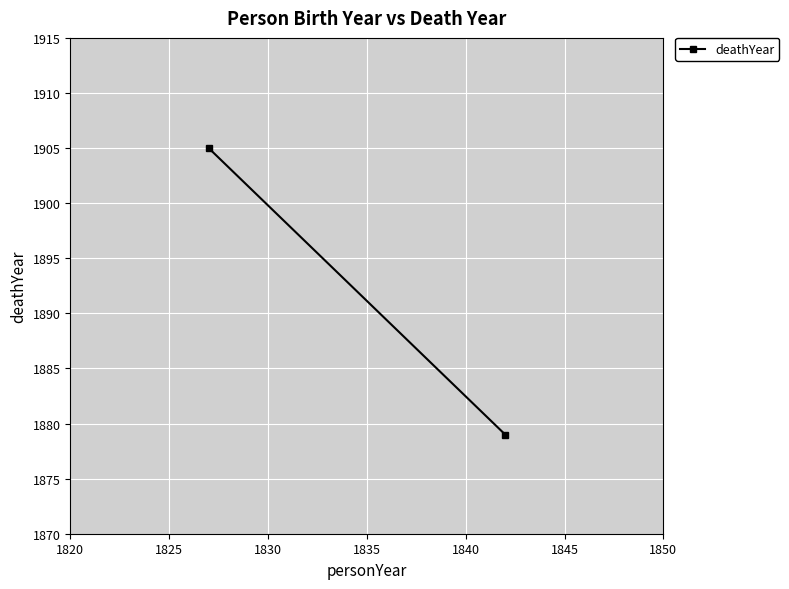

Between 1825 and 1820, which is larger?

1825